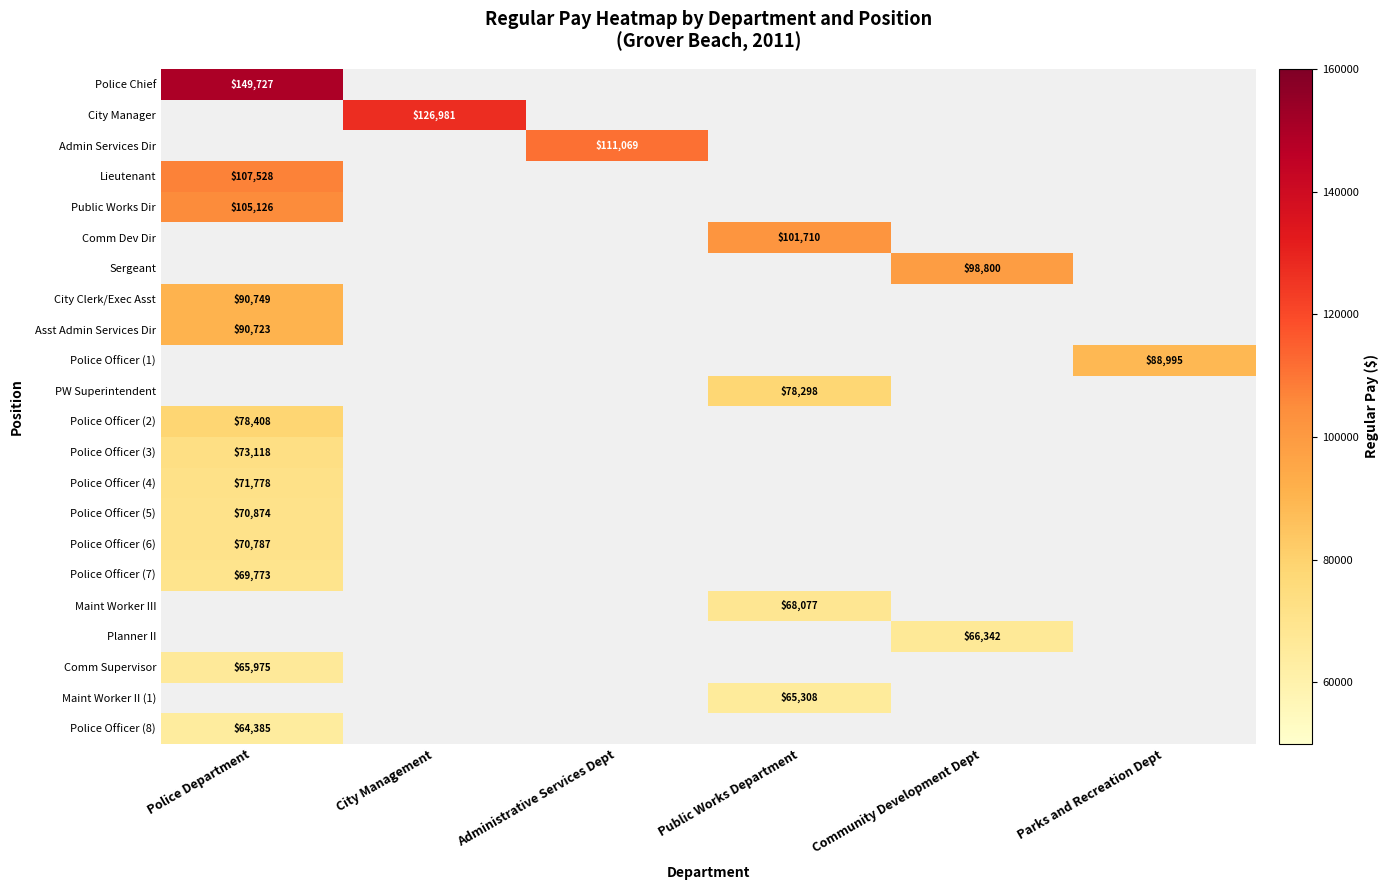

Is it true that Comm Supervisor equals 65975 at Police Department?

True